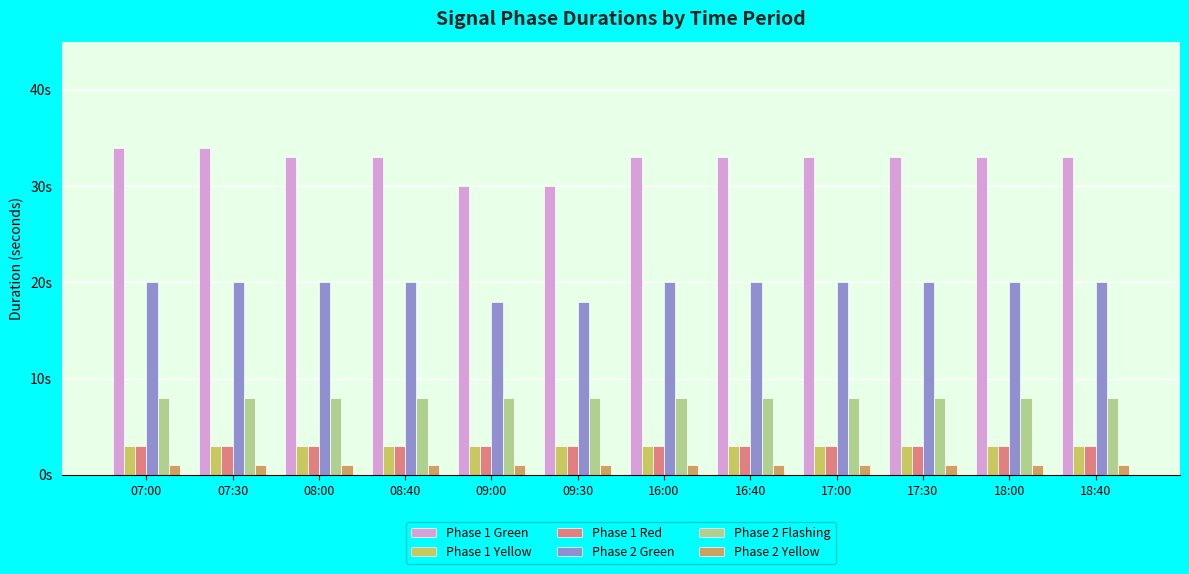

At how many categories does at least one series exceed 3?

12